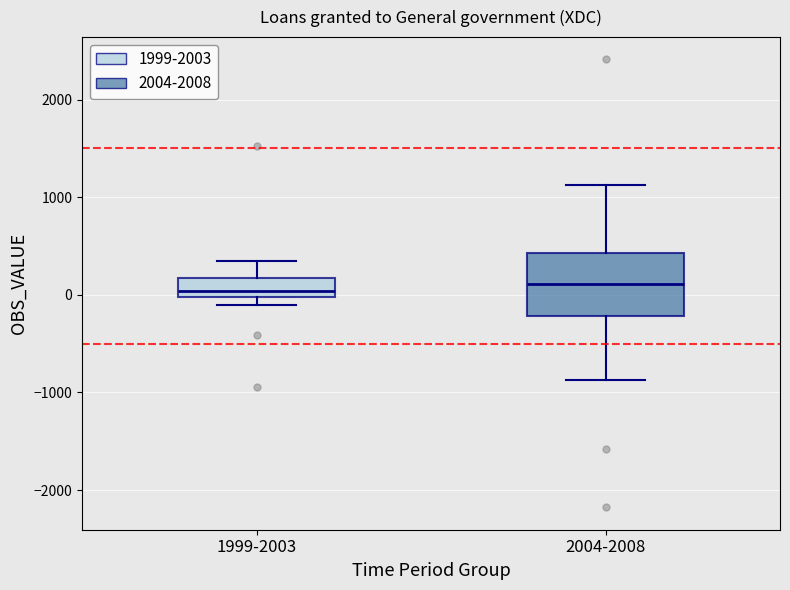

Reading left to right, read every box against the y-axis: the position of its median line, the range the box covers, and the ends of its whiskers. The values are not printed on the chart, so give them approximately, as read against the axis.

1999-2003: median 0 (just above the box's lower edge), box 0 to 200, whiskers -100 to 400
2004-2008: median 100, box -200 to 400, whiskers -900 to 1100